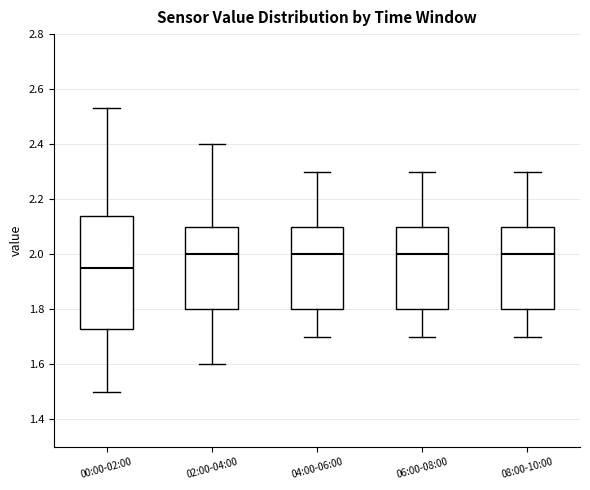

Which box is the tallest, from its lower edge to its upper edge?

00:00-02:00